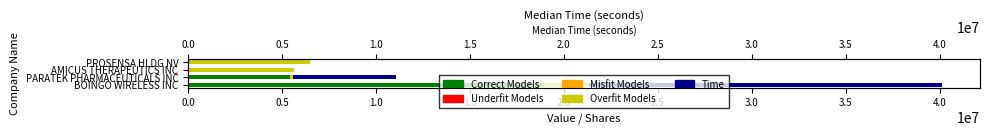

The Time series shows 0 at PROSENSA HLDG NV. True or false?

True